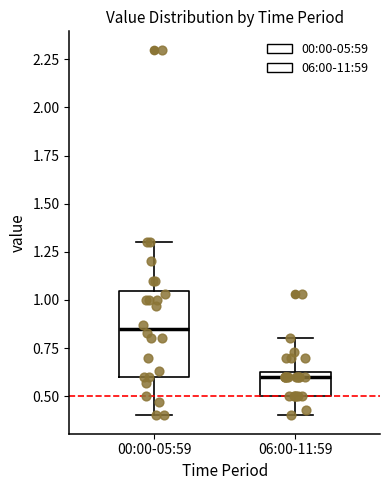

Reading left to right, read every box against the y-axis: the position of its median line, the range the box covers, and the ends of its whiskers. The values are not printed on the chart, so give them approximately, as read against the axis.

00:00-05:59: median 0.85, box 0.60 to 1.05, whiskers 0.40 to 1.30
06:00-11:59: median 0.60, box 0.50 to 0.65, whiskers 0.40 to 0.80